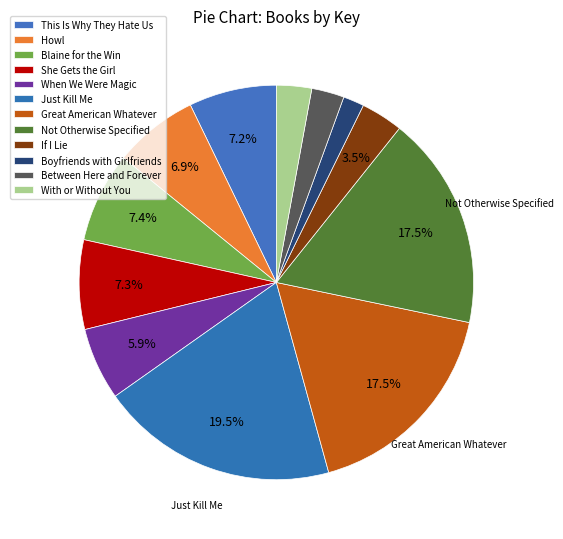

To the nearest percent, what percentage of the pie is This Is Why They Hate Us?

7%